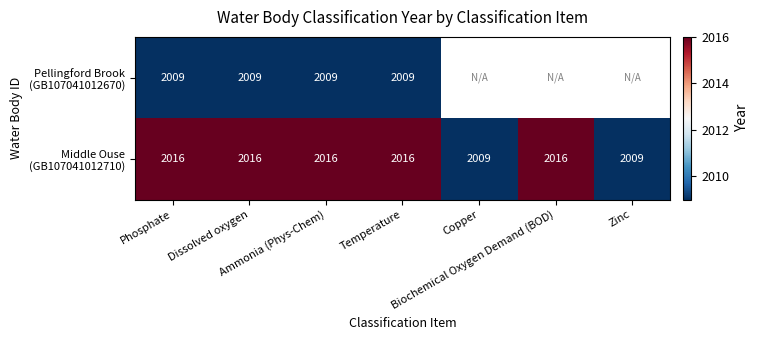

Which series has the largest total across all categories?

Middle Ouse (GB107041012710)